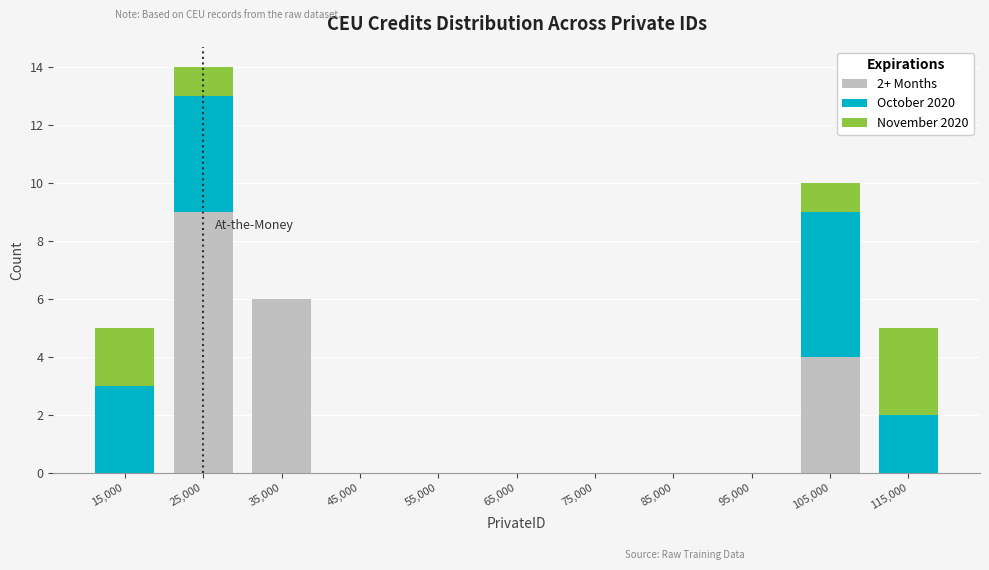

Which range on the x-axis has the tallest stacked bar (by total height)?

20000 to 30000